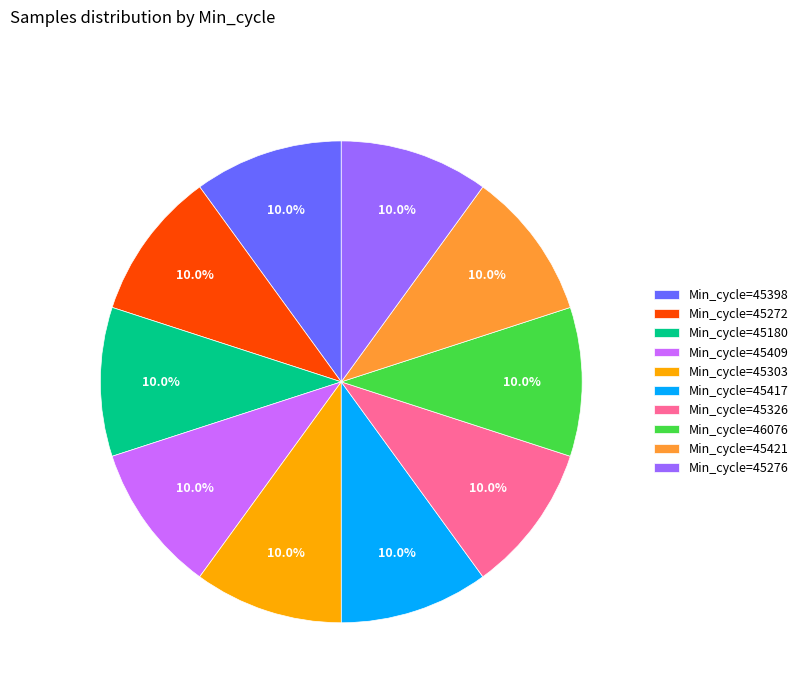

Is the sum of Min_cycle=45326 and Min_cycle=45276 greater than half?

No